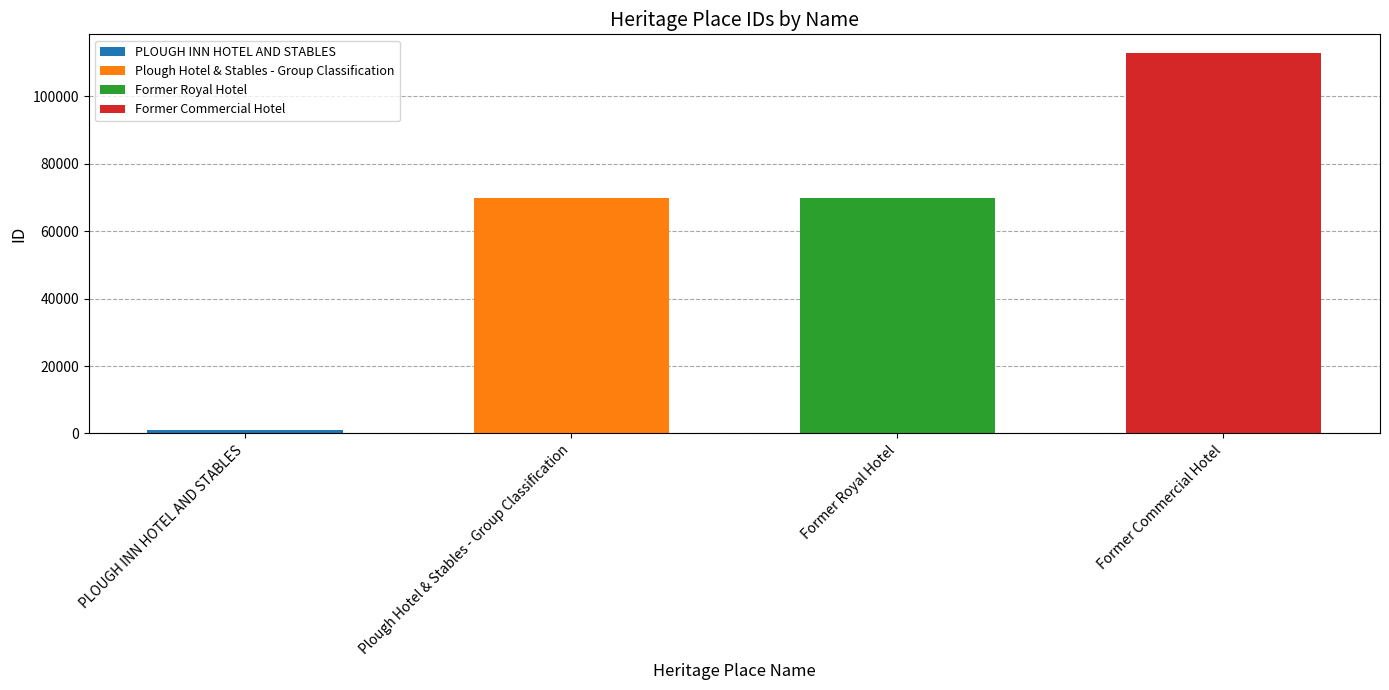

Which category has the highest value across all series?

Former Commercial Hotel